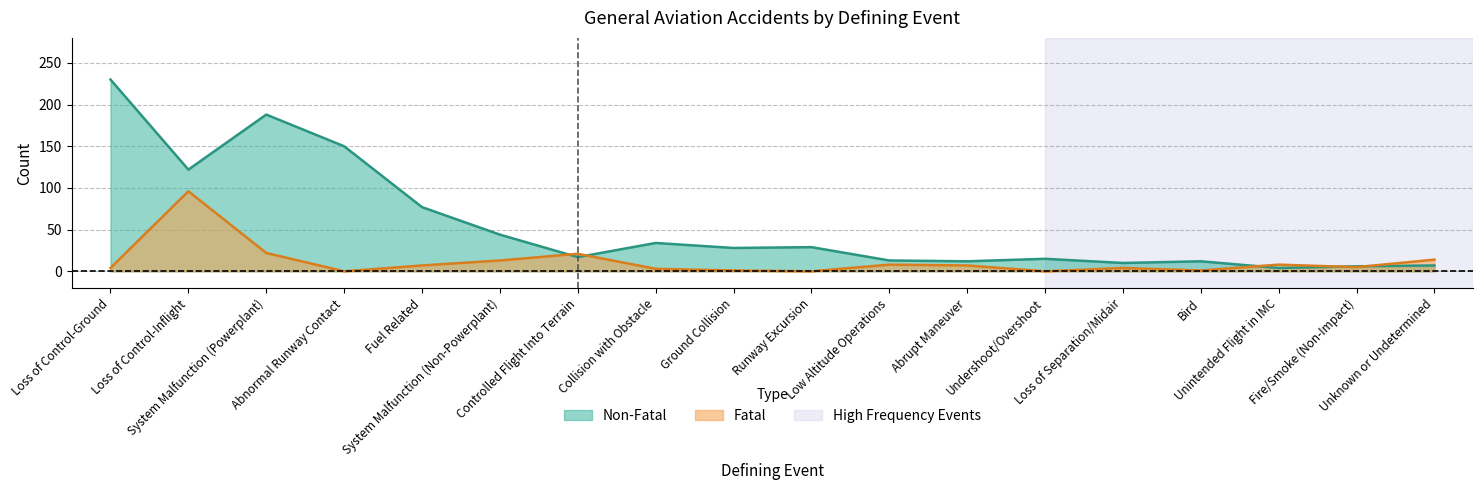

Reading left to right, list all the values displayed in this chart.

Fatal: 4	96	22	0	7	13	21	3	1	0	8	7	0	4	1	8	5	14
Non-Fatal: 230	122	188	150	77	44	17	34	28	29	13	12	15	10	12	4	6	7